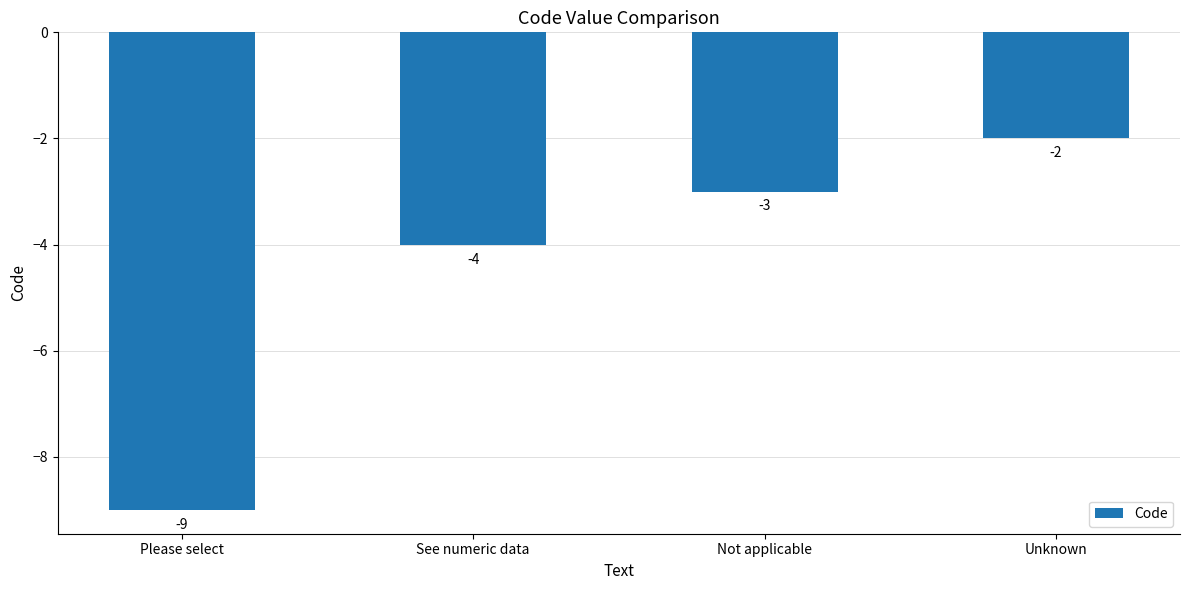

What is the difference between the second highest and minimum values?

6